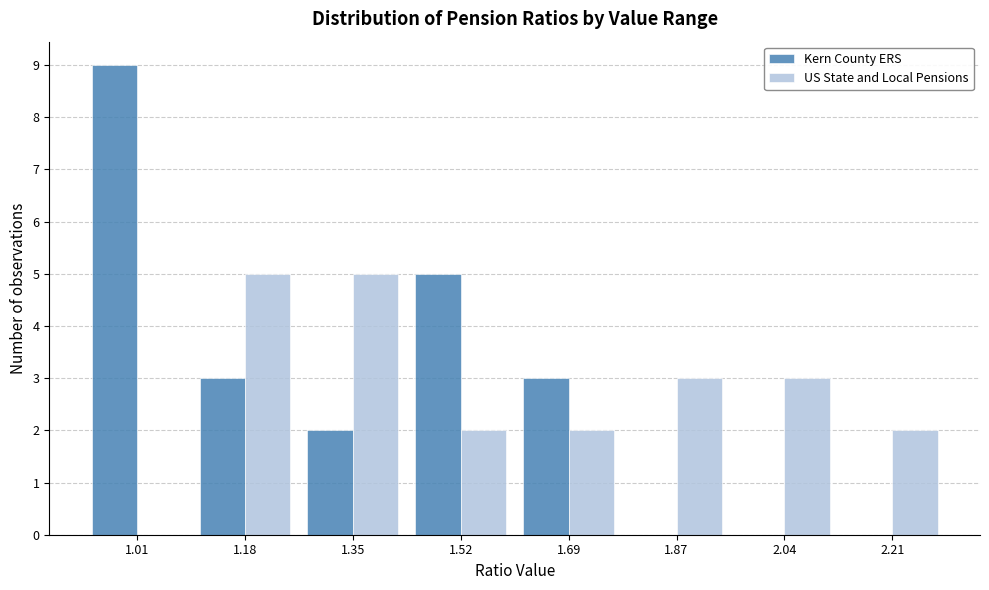

Reading right to left, transcribe all the data shown in this chart.

Kern County ERS: 2.21=0	2.04=0	1.87=0	1.69=3	1.52=5	1.35=2	1.18=3	1.01=9
US State and Local Pensions: 2.21=2	2.04=3	1.87=3	1.69=2	1.52=2	1.35=5	1.18=5	1.01=0